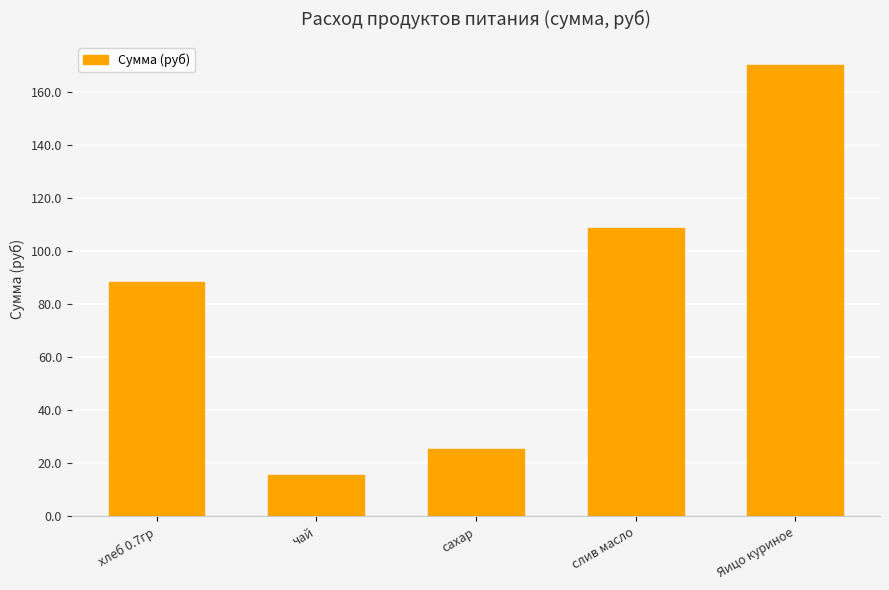

What is the label of the 2nd bar from the left?

чай